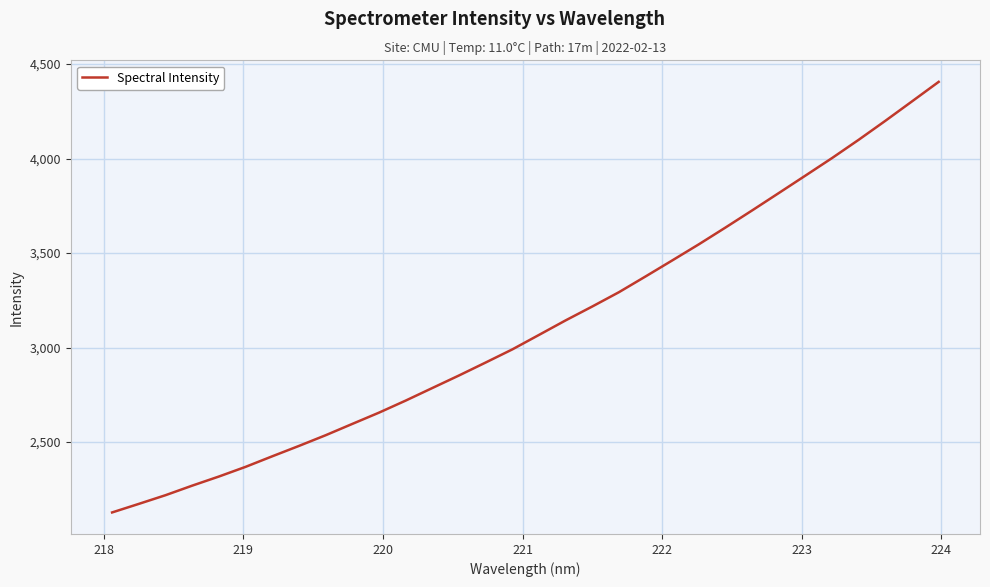

What is the difference between the maximum and minimum values?

2278.6